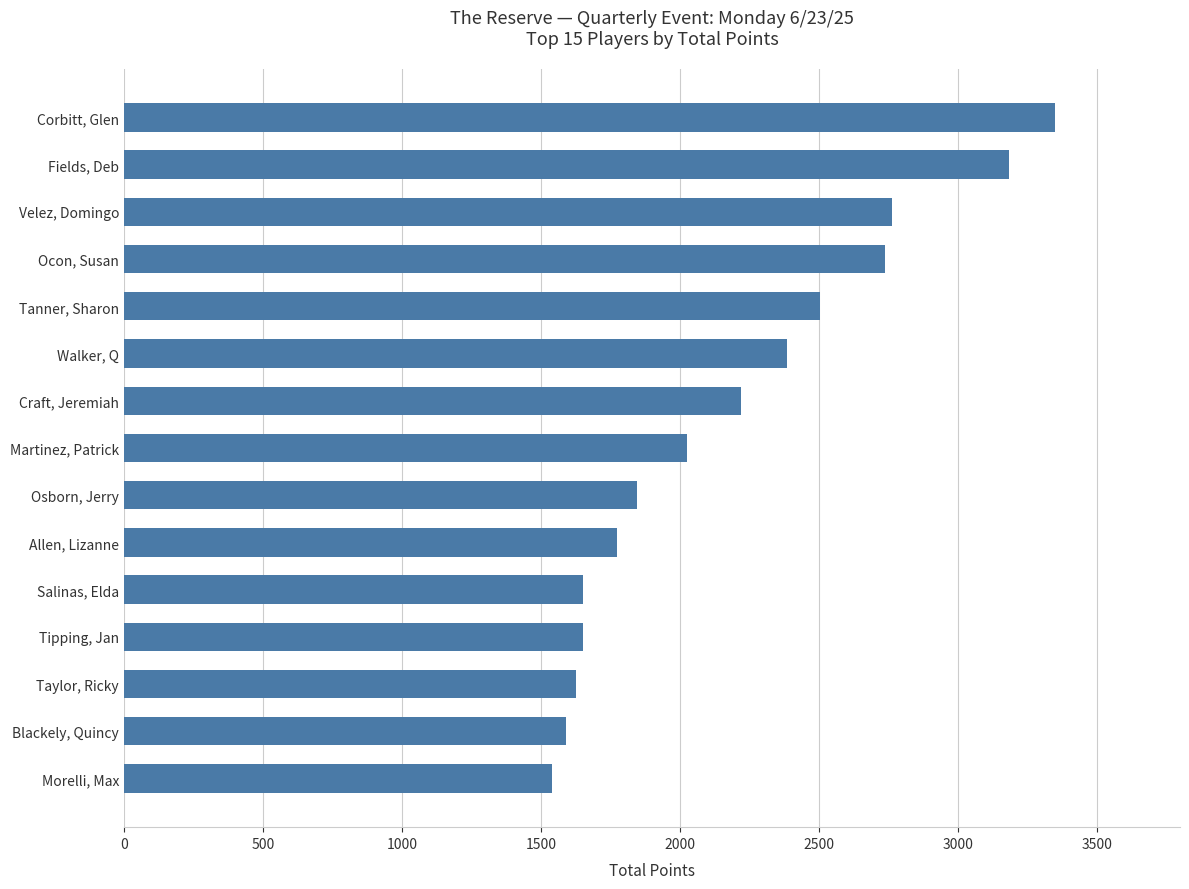

Reading bottom to top, transcribe all the data shown in this chart.

Morelli, Max=1540	Blackely, Quincy=1590	Taylor, Ricky=1625	Tipping, Jan=1650	Salinas, Elda=1650	Allen, Lizanne=1775	Osborn, Jerry=1845	Martinez, Patrick=2025	Craft, Jeremiah=2220	Walker, Q=2385	Tanner, Sharon=2505	Ocon, Susan=2740	Velez, Domingo=2765	Fields, Deb=3185	Corbitt, Glen=3350